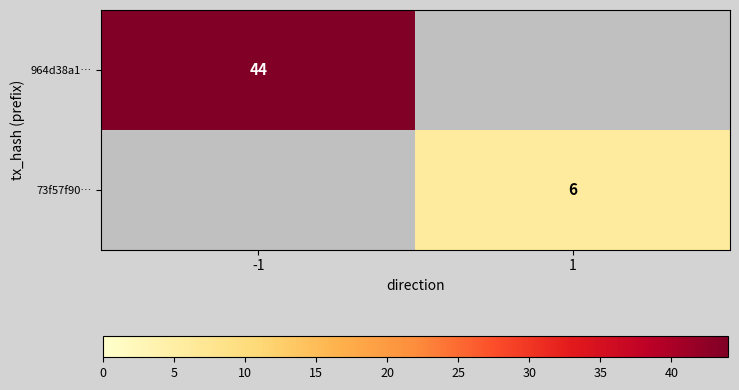

The value of 964d38a1… at -1 is 62. True or false?

False